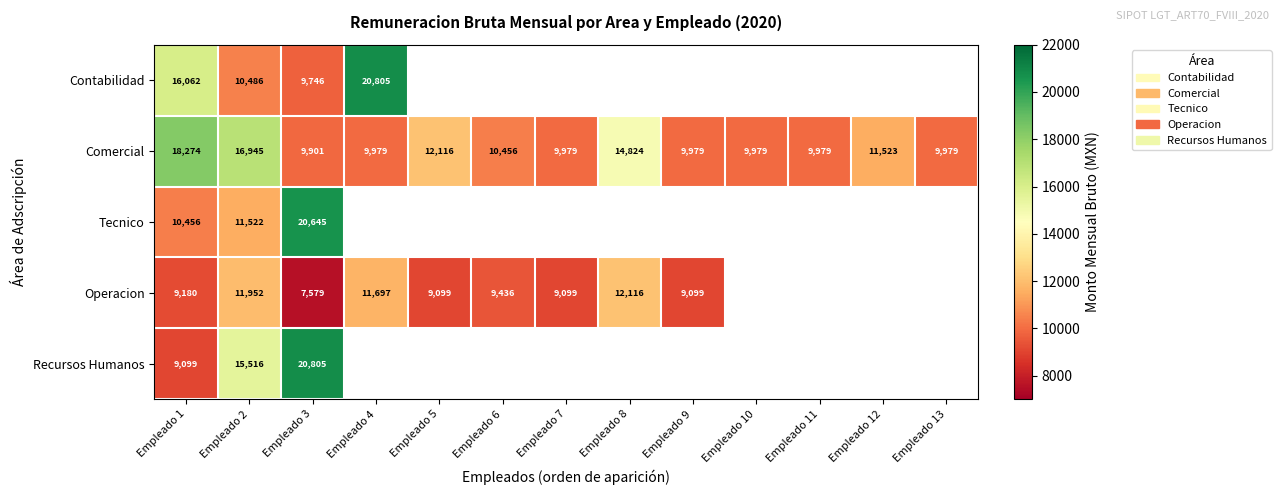

The value of Tecnico at Empleado 3 is 34643.8. True or false?

False